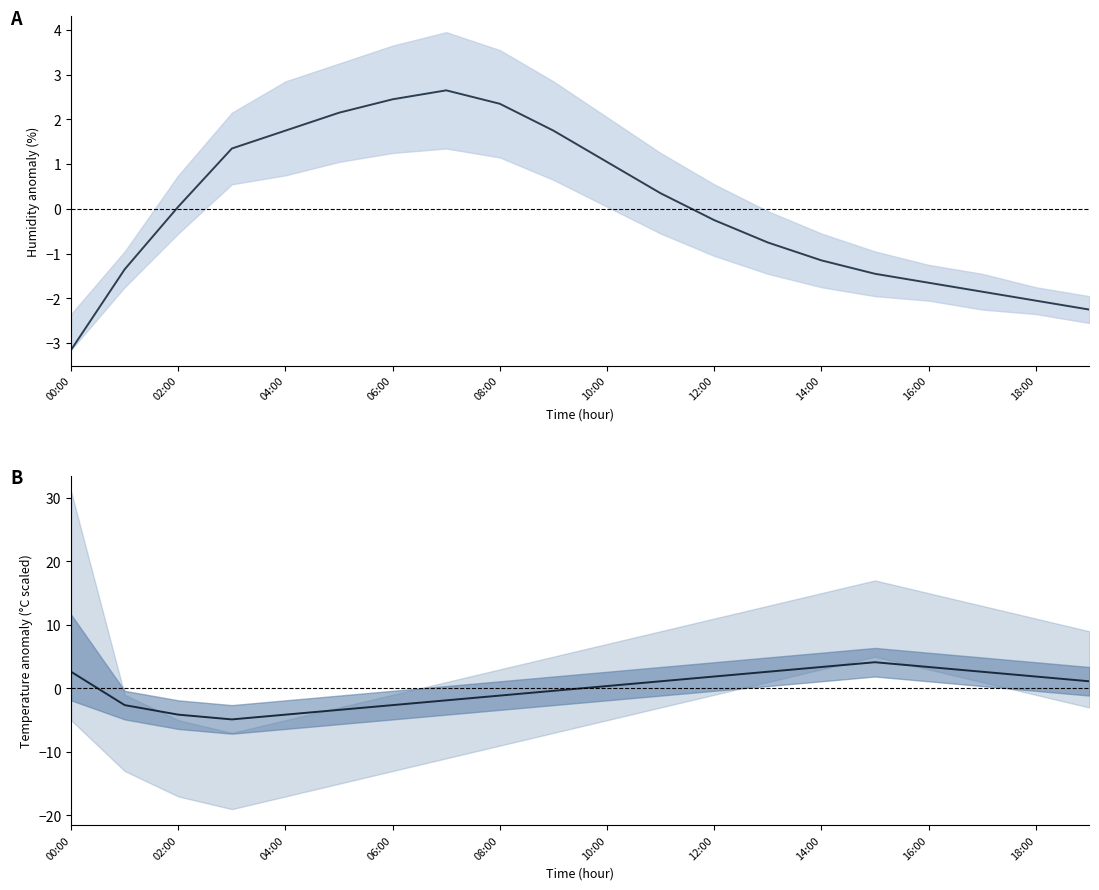

How many interior local valleys does the temperature mean series have?

1